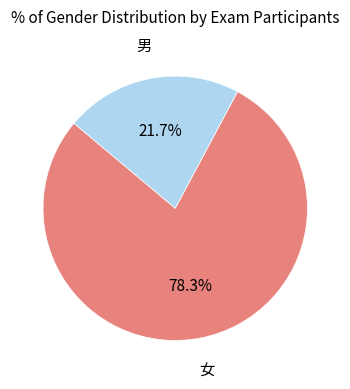

What portion of the pie excludes 女?

21.7%